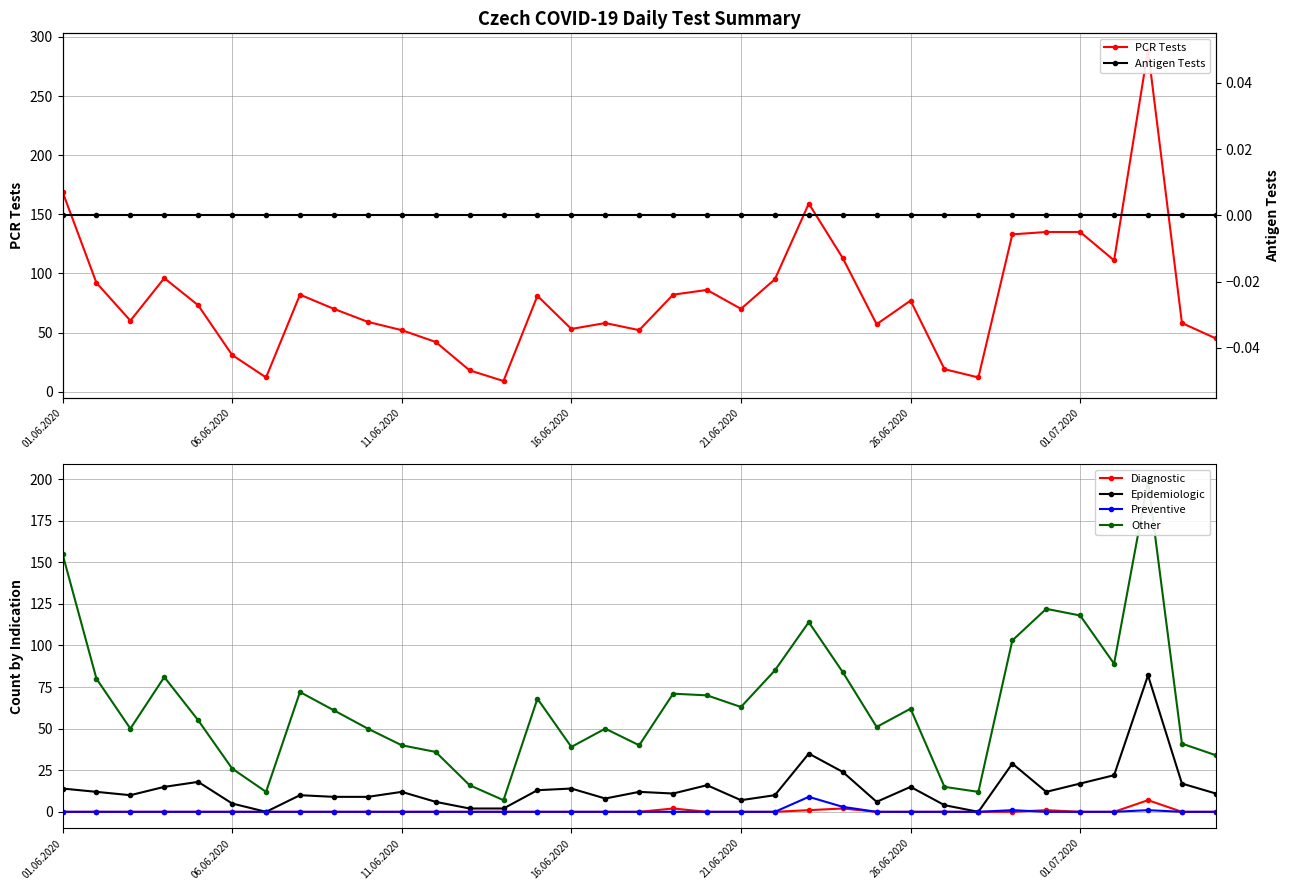

What is the value of the Epidemiologic point at the 14th from the left?

2